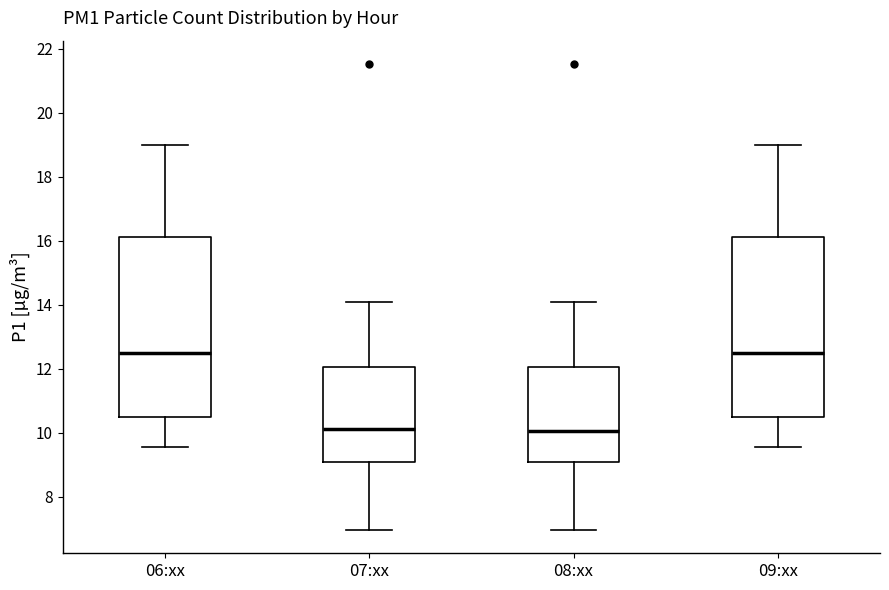

Where is the upper edge of the box for 08:xx on the y-axis? The values are not printed on the chart, so give them approximately, as read against the axis.

12.0